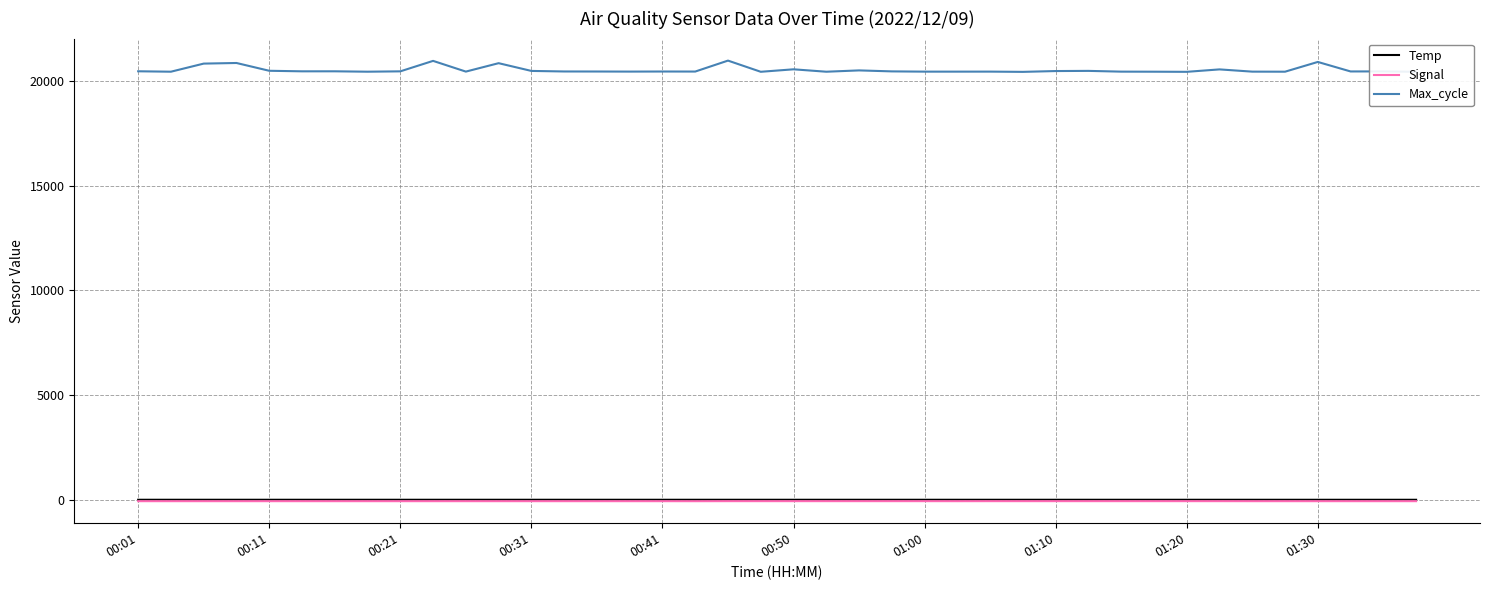

What is the minimum value for Max_cycle?

20440.0